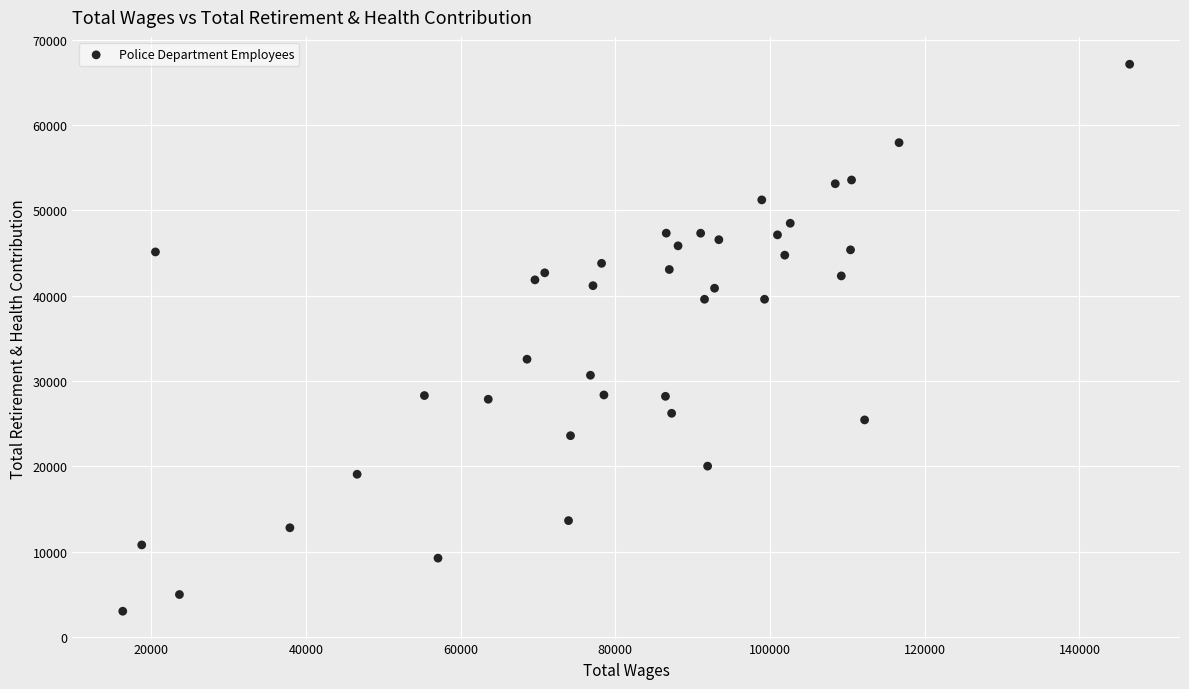

What Y value in the scatter plot is closest to 35077?

32563